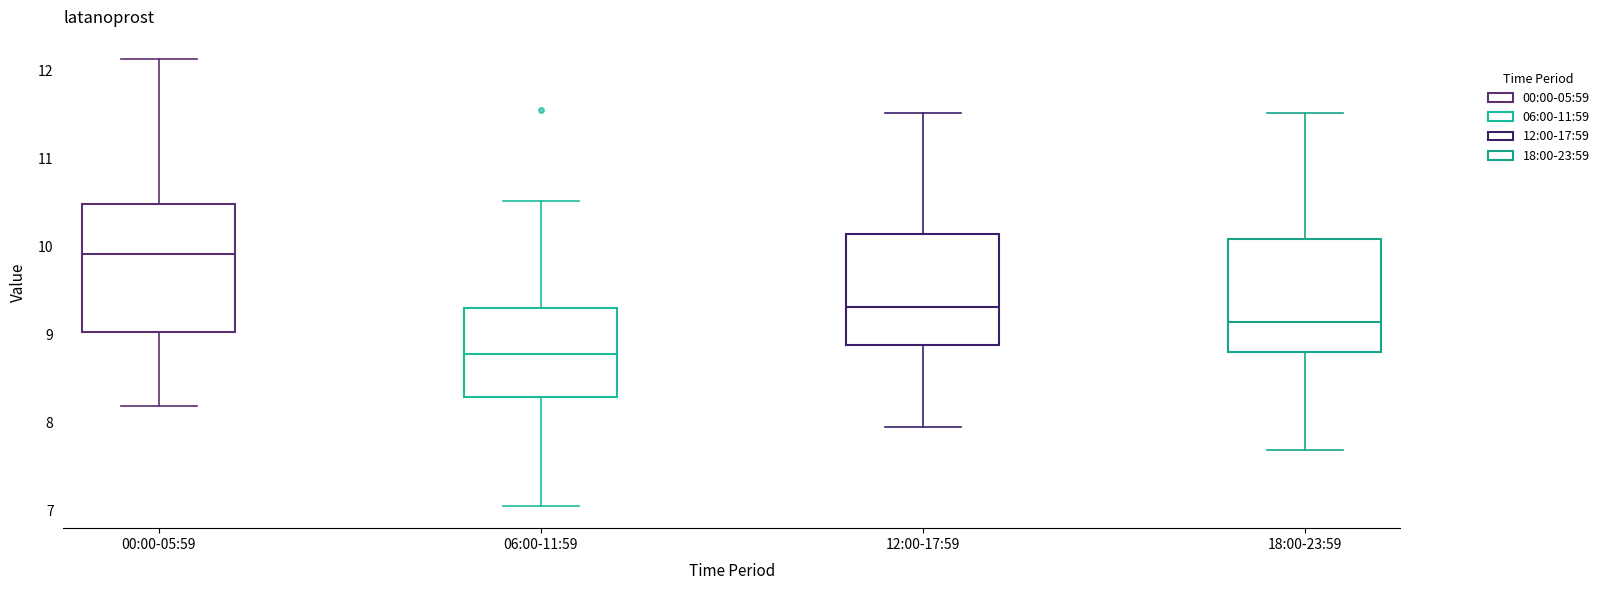

Reading left to right, transcribe this box plot: for each box, give where its median line is, the range the box spans, and where its two whiskers end, as read against the y-axis. The values are not printed on the chart, so give them approximately, as read against the axis.

00:00-05:59: median 9.9, box 9.0 to 10.5, whiskers 8.2 to 12.1
06:00-11:59: median 8.8, box 8.3 to 9.3, whiskers 7.1 to 10.5
12:00-17:59: median 9.3, box 8.9 to 10.1, whiskers 8.0 to 11.5
18:00-23:59: median 9.1, box 8.8 to 10.1, whiskers 7.7 to 11.5